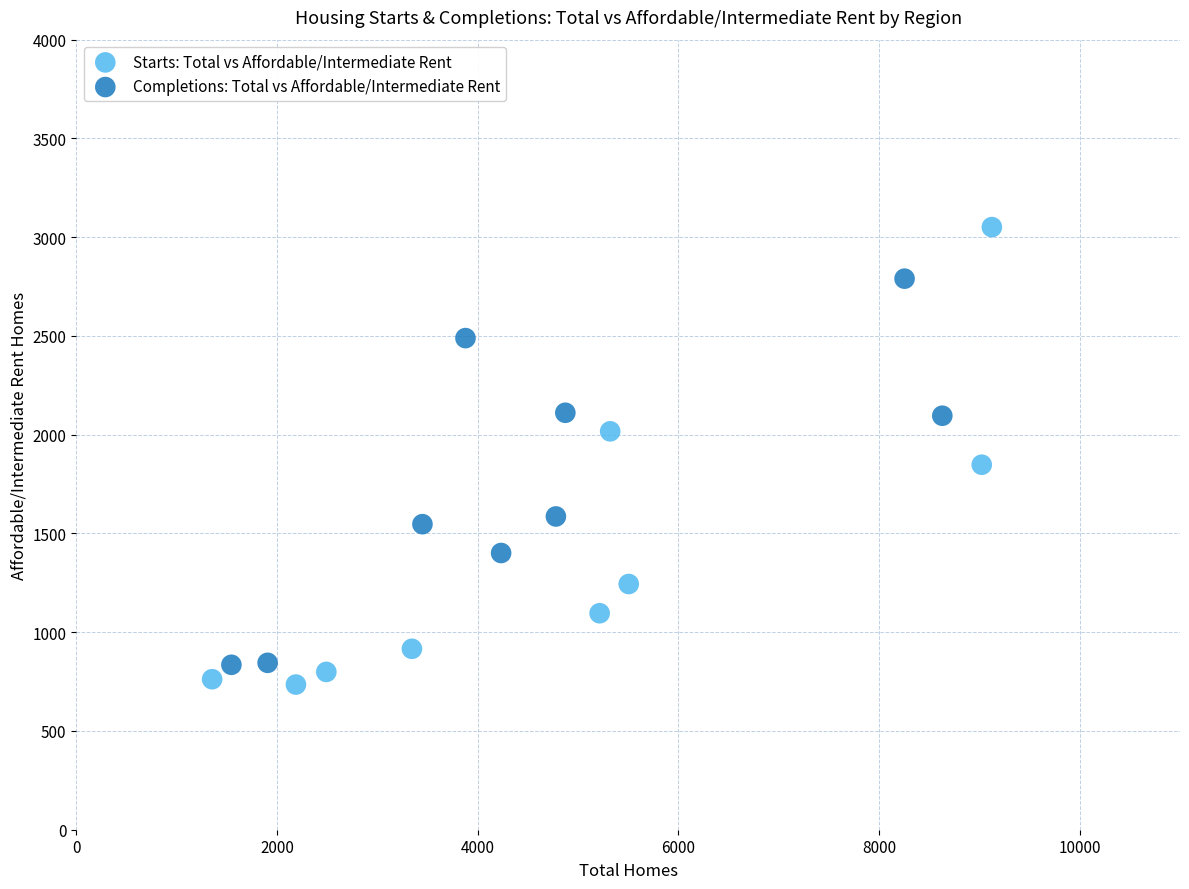

Which series reaches the maximum Y coordinate?

Starts: Total vs Affordable/Intermediate Rent